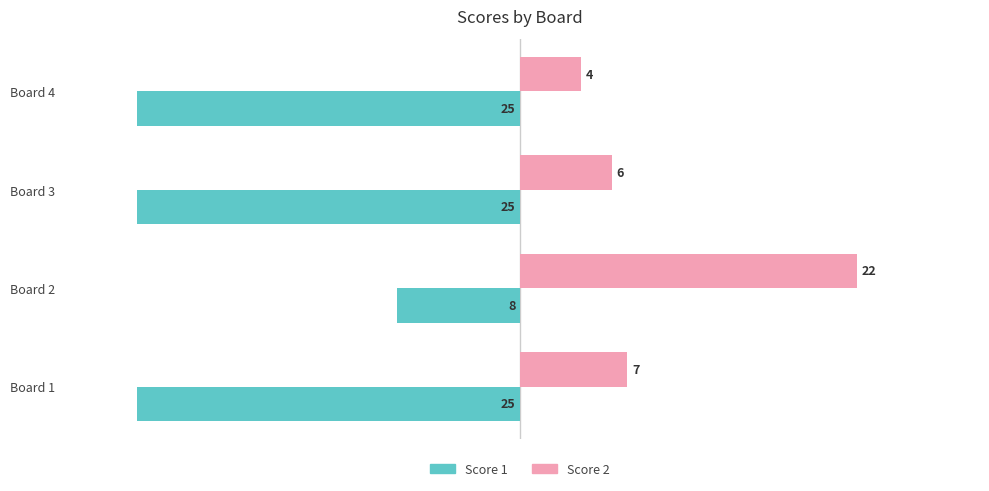

List the labels in order of Score 2 value, largest first.

Board 2, Board 1, Board 3, Board 4